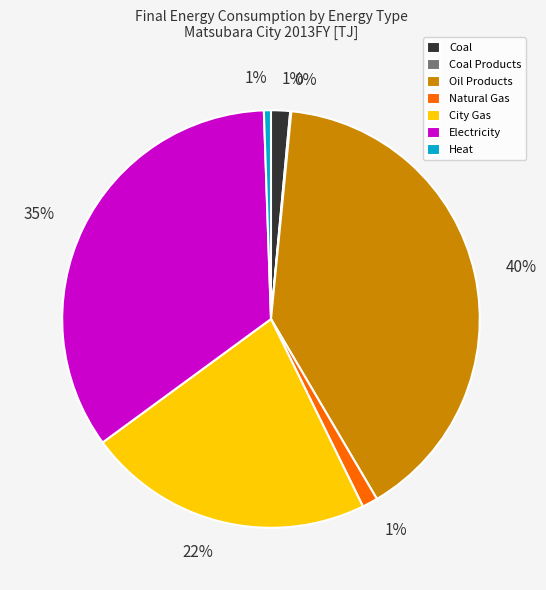

To the nearest percent, what is the average slice percentage?

14%